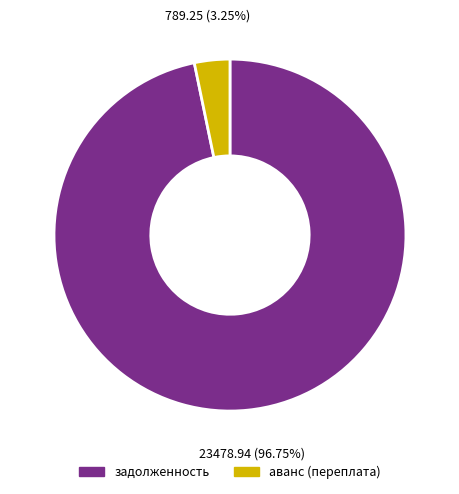

Is the sum of аванс (переплата) and задолженность greater than half?

Yes